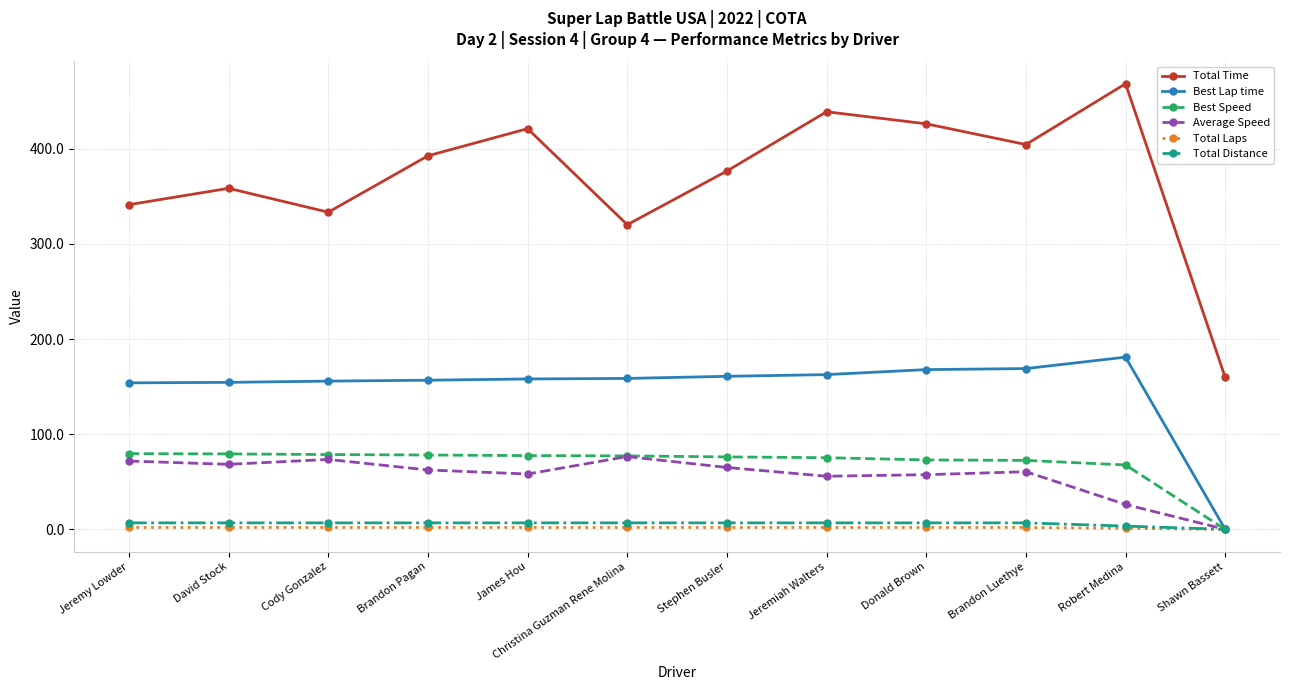

True or false: Average Speed and Total Time cross at least once.

False